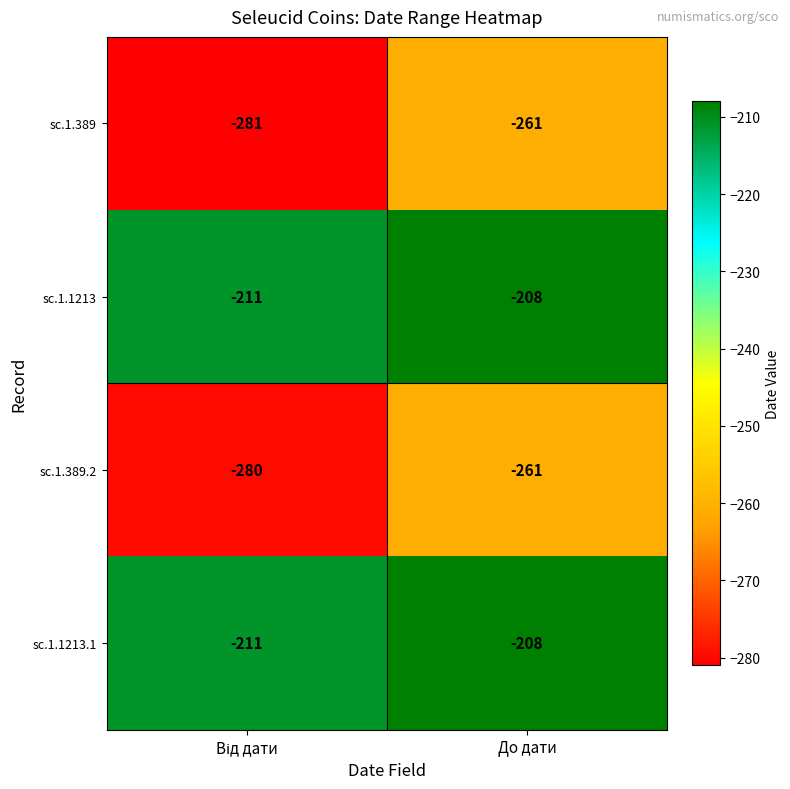

Count the number of categories in the chart.

2